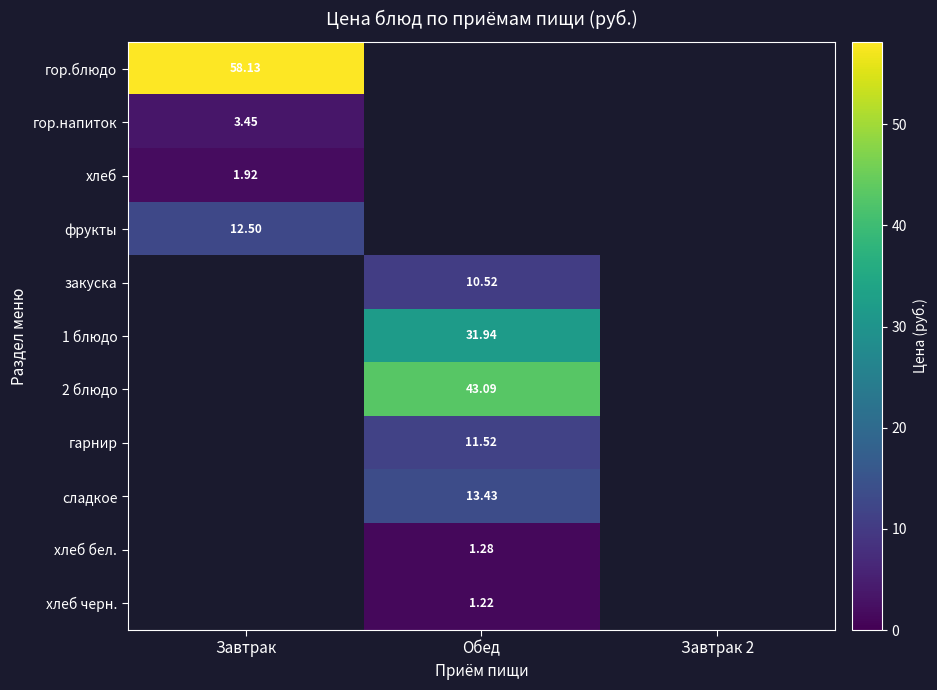

At how many categories does at least one series exceed 4?

2